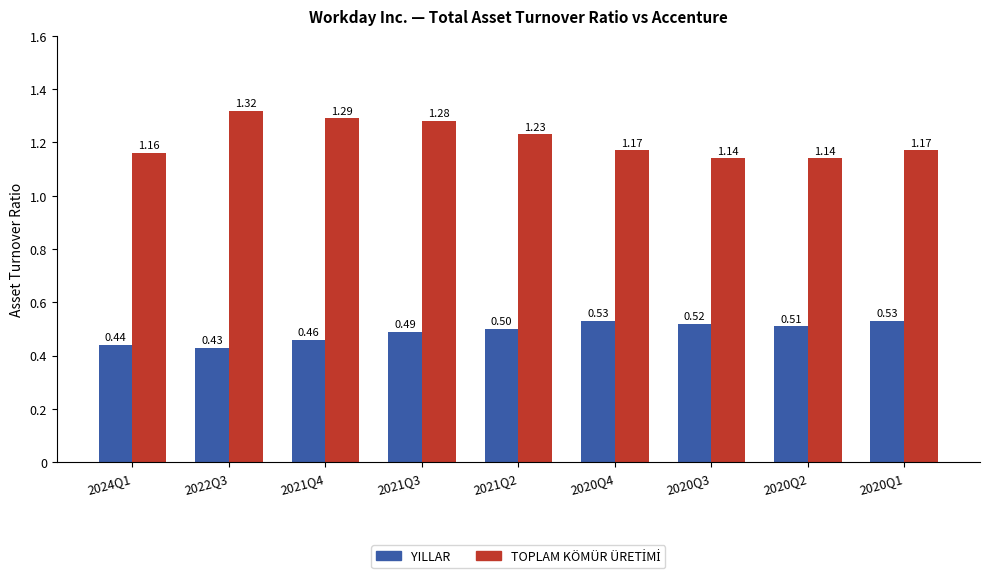

What is the average value of the YILLAR series?

0.5